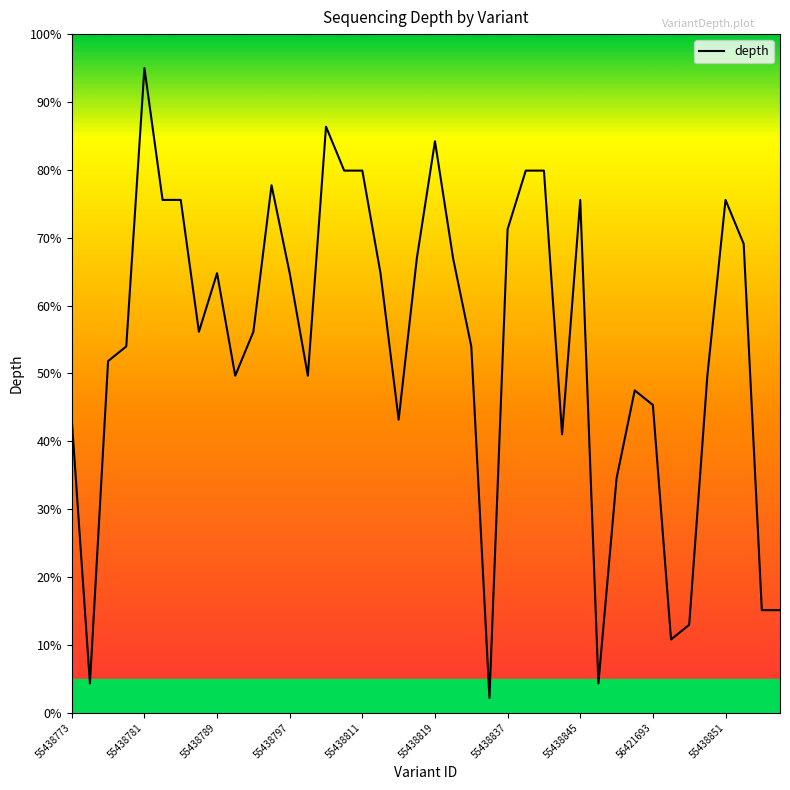

How many lines are shown in the chart?

1